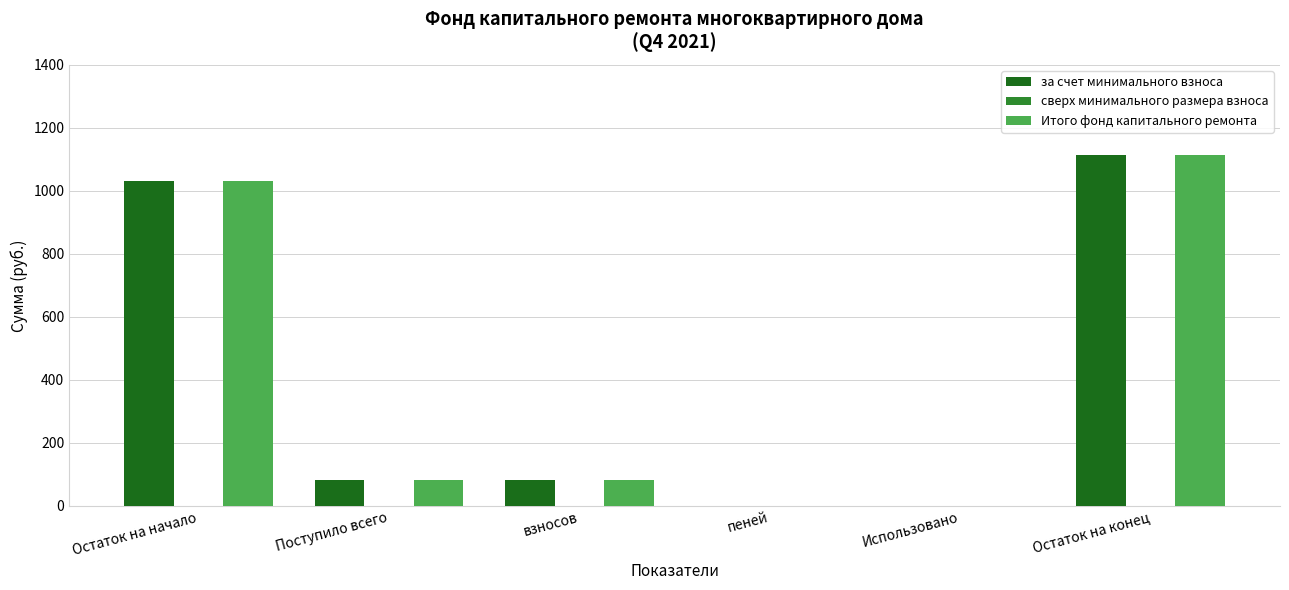

The за счет минимального взноса series shows -538.8 at Использовано. True or false?

False